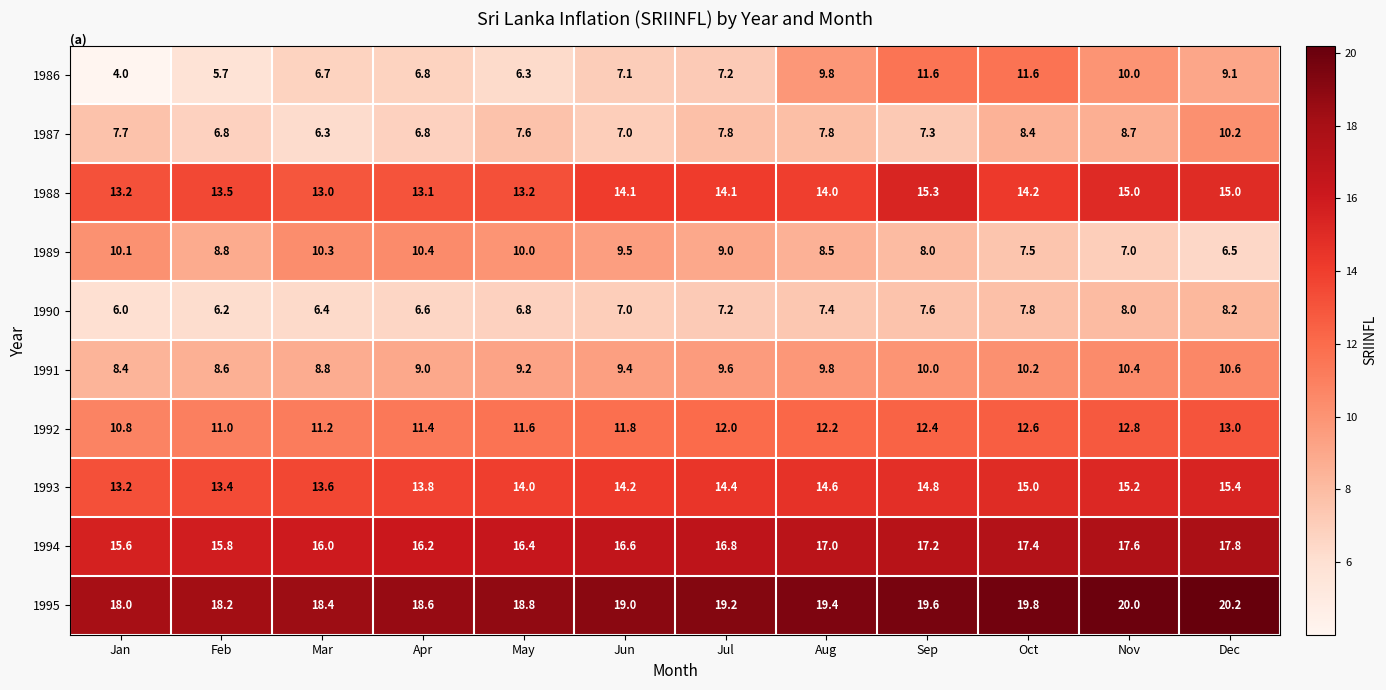

How many categories are shown in the chart?

12